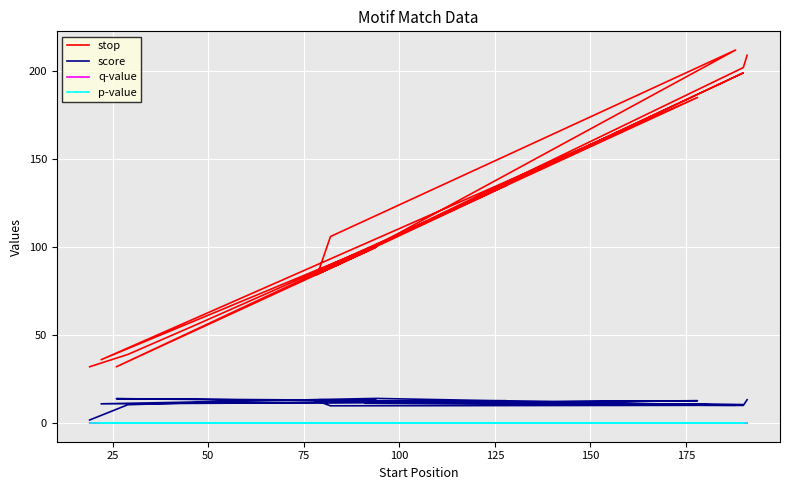

Reading left to right, transcribe all the data shown in this chart.

stop: 209.0	202.0	98.0	185.0	36.0	101.0	212.0	106.0	87.0	135.0	84.0	85.0	100.0	100.0	32.0	199.0	107.0	56.0	39.0	32.0
score: 13.3	10.0	11.3	12.7	10.9	14.0	10.1	9.8	12.2	12.7	12.4	13.3	12.9	12.9	13.9	10.4	11.7	11.6	10.4	1.7
q-value: 0.0	0.0	0.0	0.0	0.0	0.0	0.0	0.0	0.0	0.0	0.0	0.0	0.0	0.0	0.0	0.0	0.0	0.0	0.0	0.0
p-value: 0.0	0.0	0.0	0.0	0.0	0.0	0.0	0.0	0.0	0.0	0.0	0.0	0.0	0.0	0.0	0.0	0.0	0.0	0.0	0.0